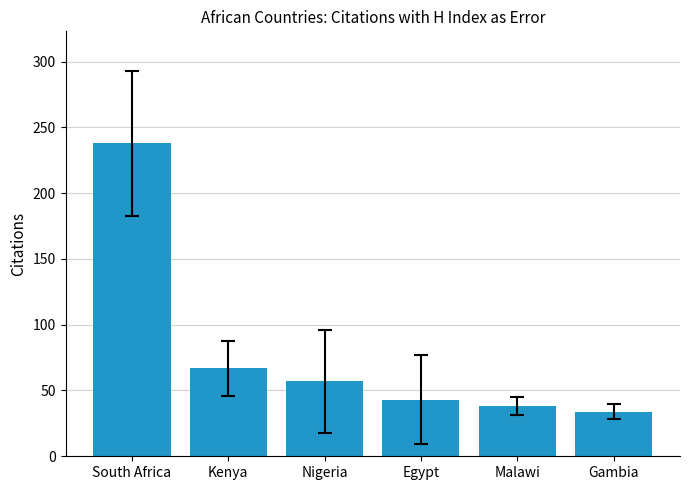

Reading left to right, transcribe all the data shown in this chart.

238	67	57	43	38	34